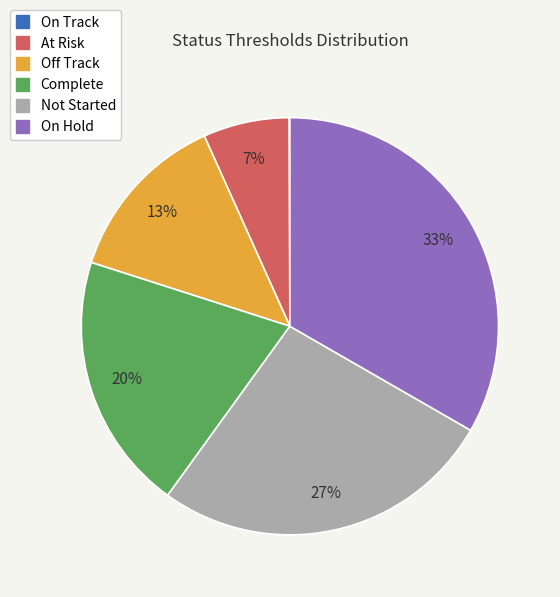

Which category has the biggest portion of the pie?

On Hold